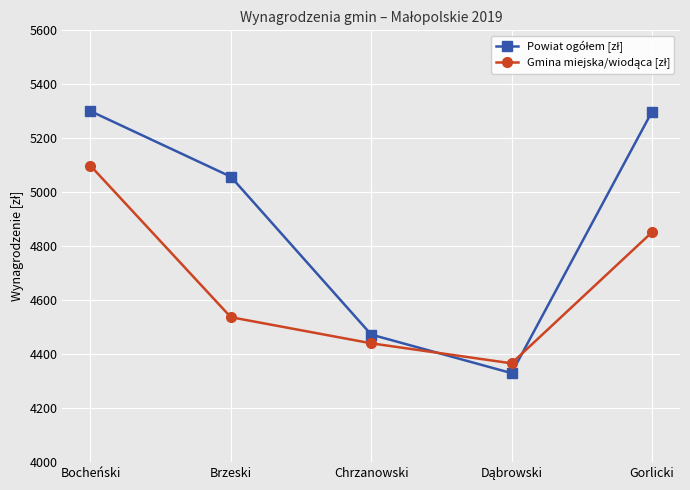

At which category is the sum across all series the highest?

Bocheński